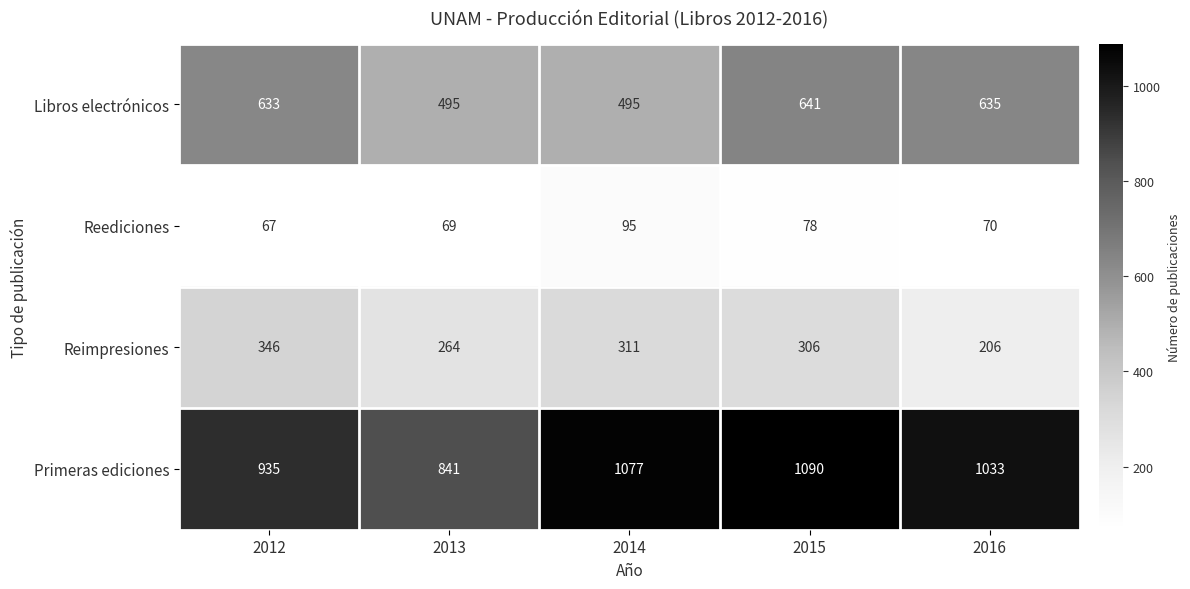

At which category is the sum across all series the highest?

2015